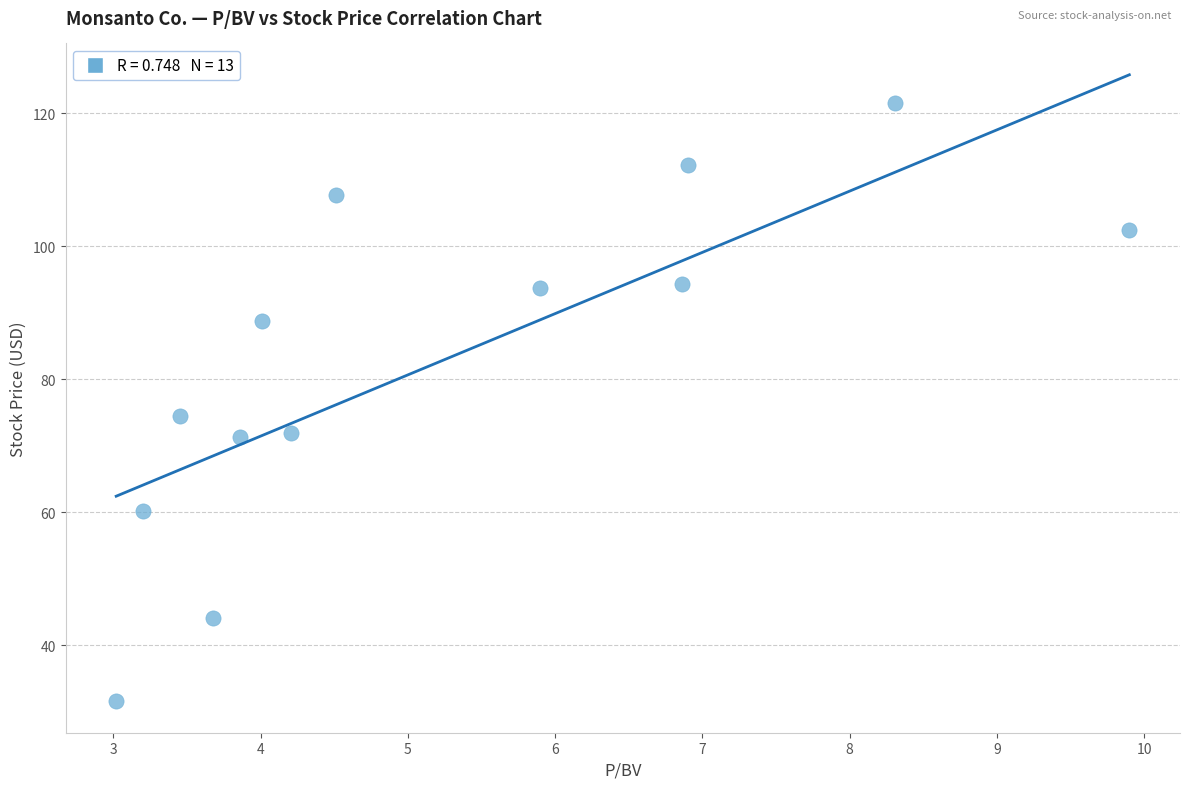

What is the range of X values (max minus min)?

6.9